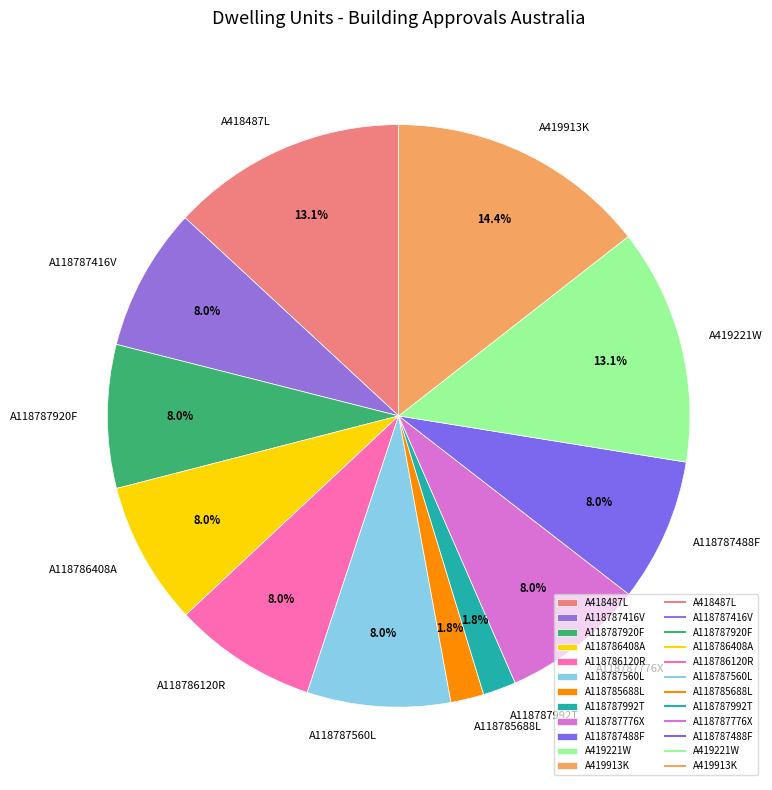

Count the number of slices in the pie.

12